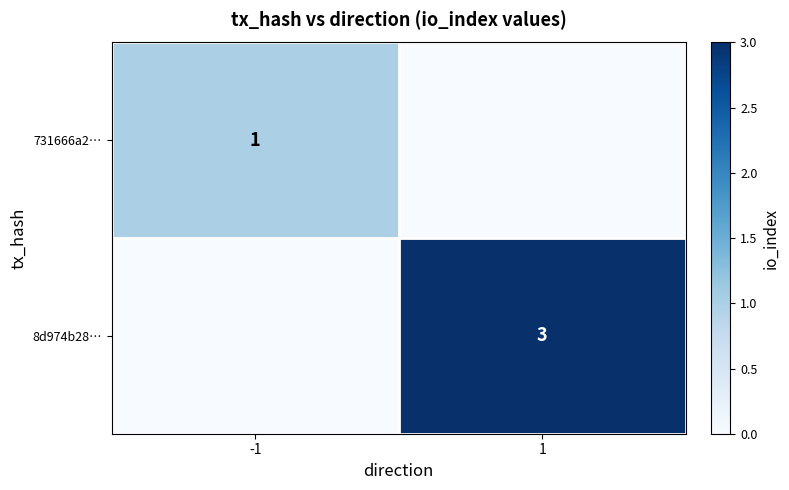

The 731666a2… series shows 1 at -1. True or false?

True